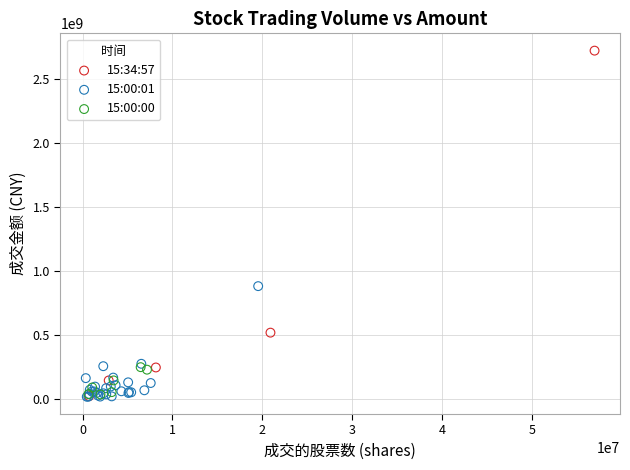

Which series reaches the maximum Y coordinate?

15:34:57